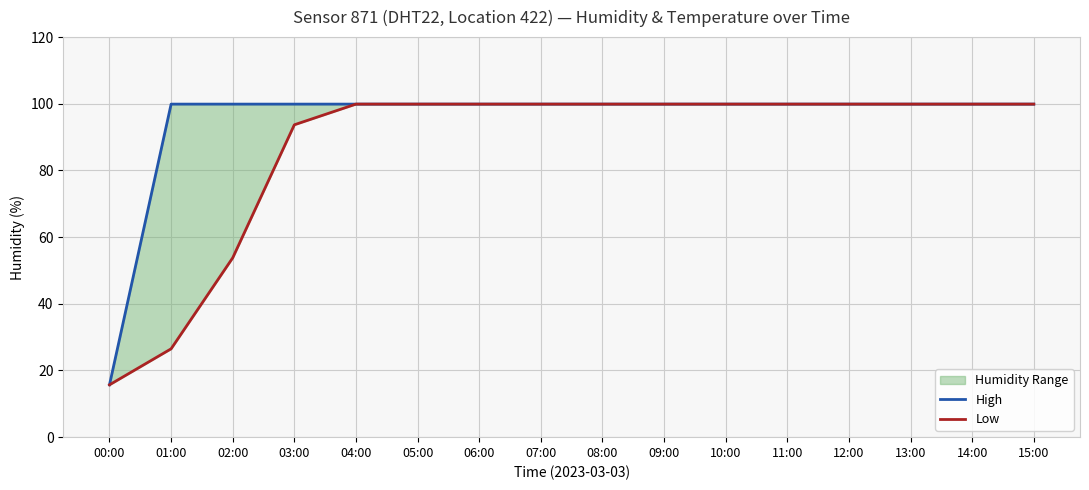

At which category is the sum across all series the highest?

04:00